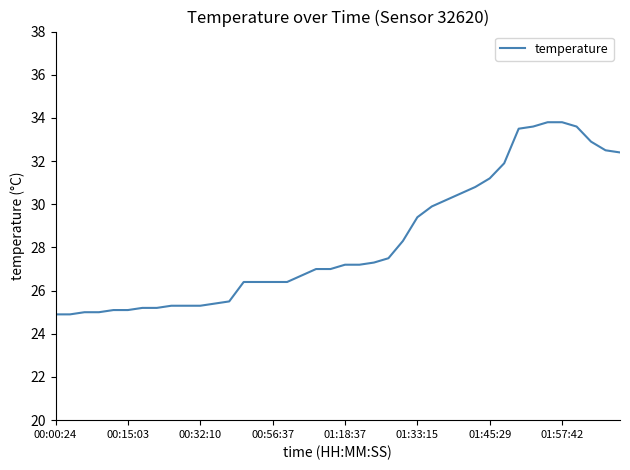

What is the maximum value shown in the chart?

33.8